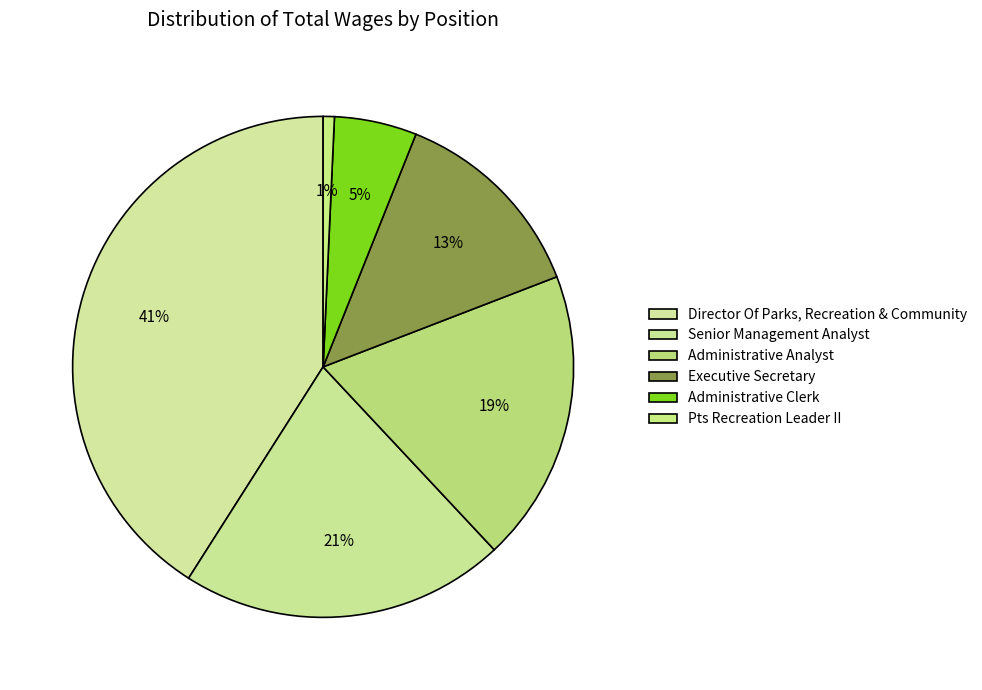

Count the number of slices in the pie.

6